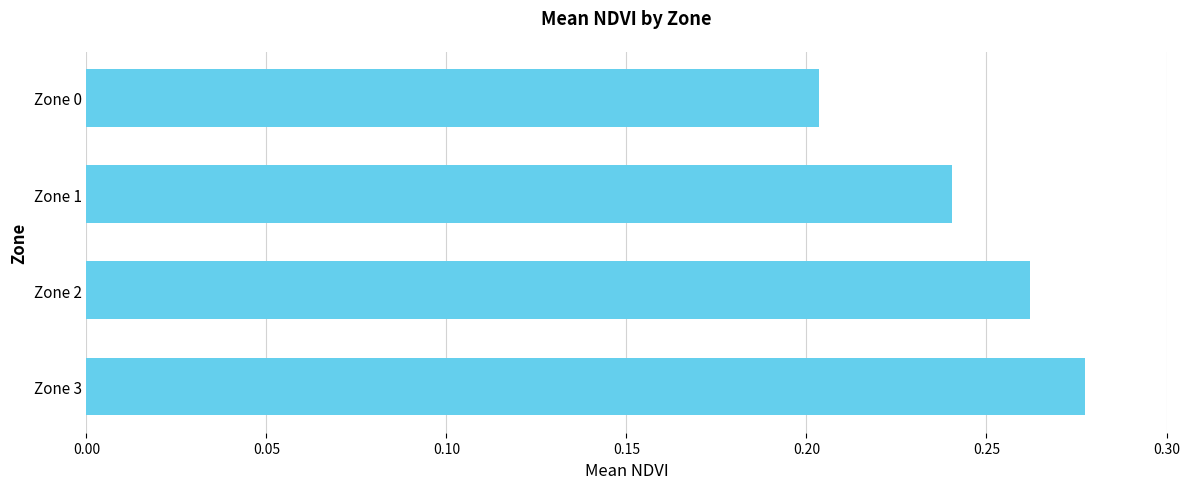

At which category does the chart reach its peak across all series?

Zone 3